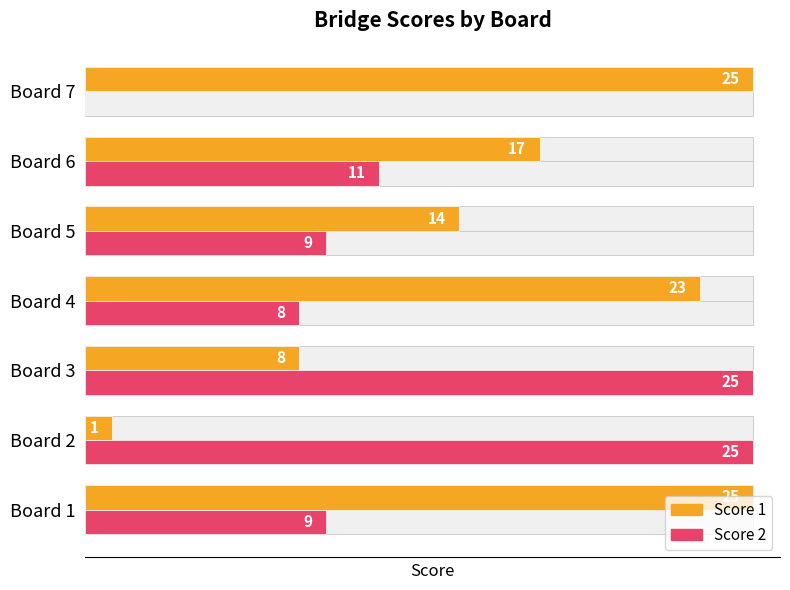

Which series changed the most between Board 2 and Board 3?

Score 1